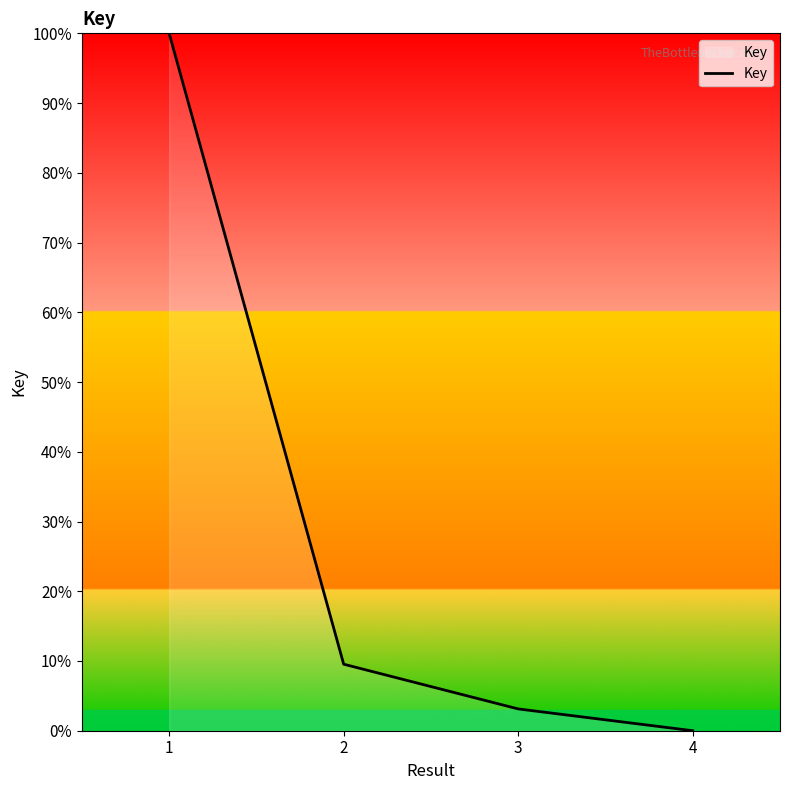

Which label corresponds to the smallest value in the chart?

4